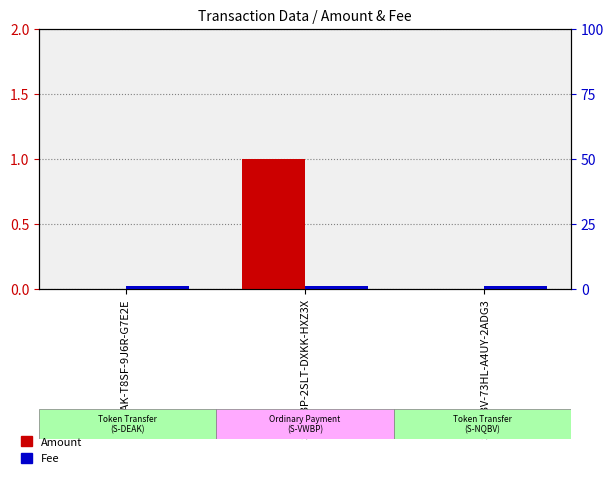

Which label corresponds to the largest value in the chart?

S-VWBP-2SLT-DXKK-HXZ3X